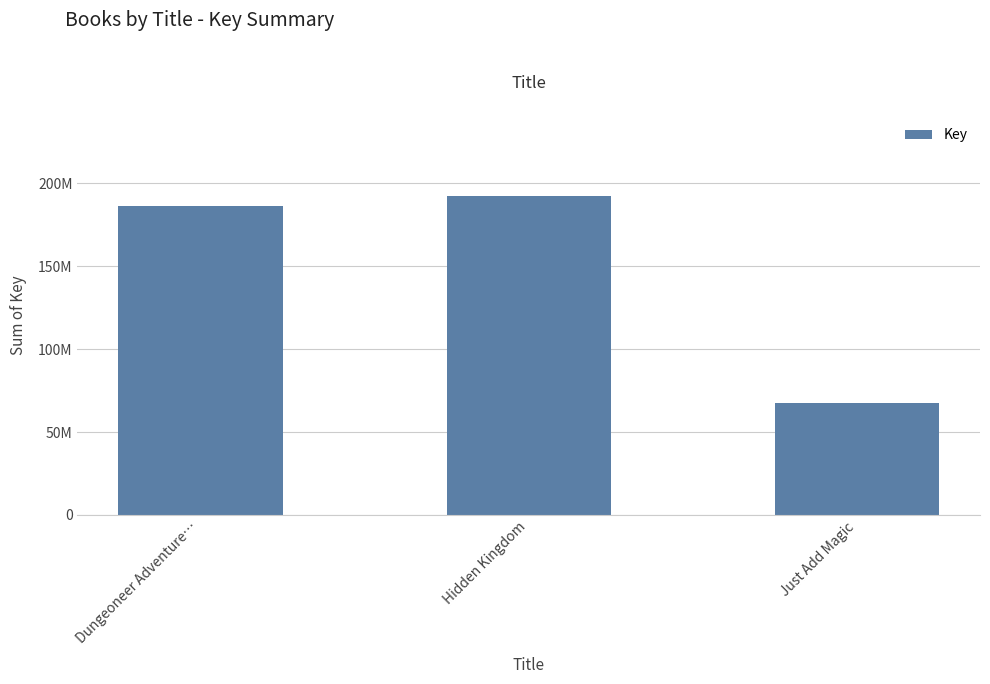

What is the change in value from Hidden Kingdom to Just Add Magic?

-124839770